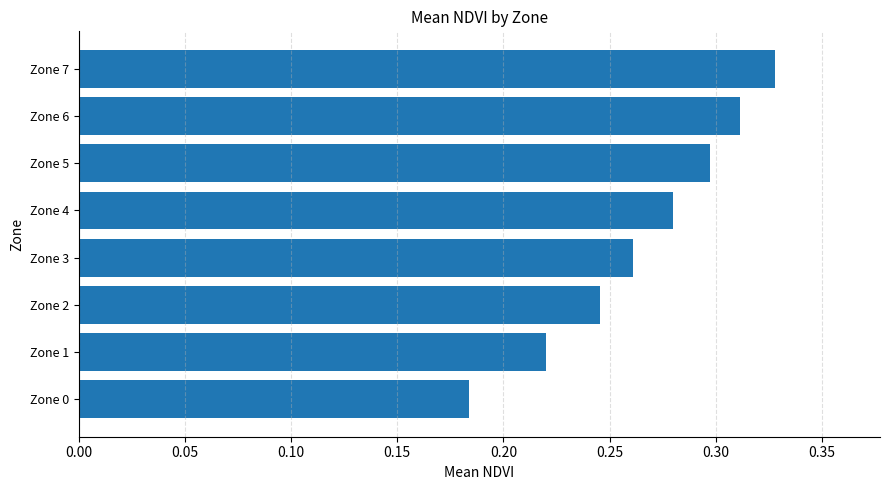

What is the sum of the values at Zone 7 and Zone 5?

0.6